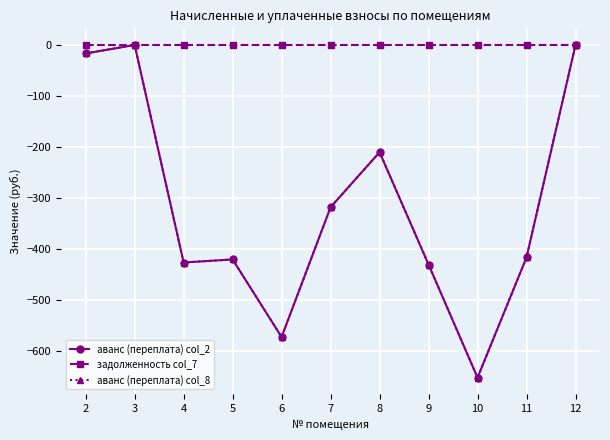

What is the value of the аванс (переплата) col_8 point at the 8th from the left?

-431.0